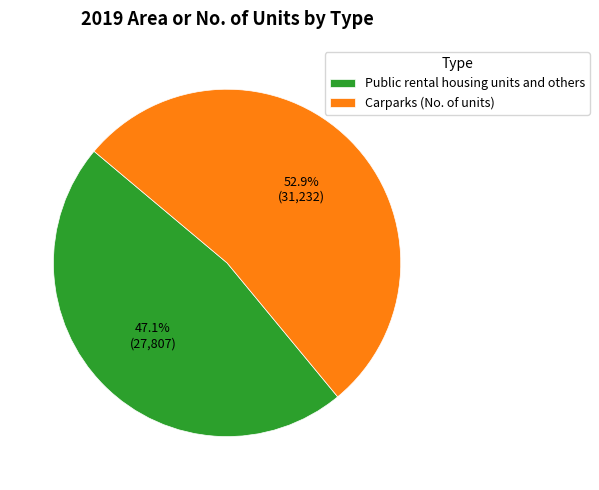

What portion of the pie excludes Carparks (No. of units)?

47.1%